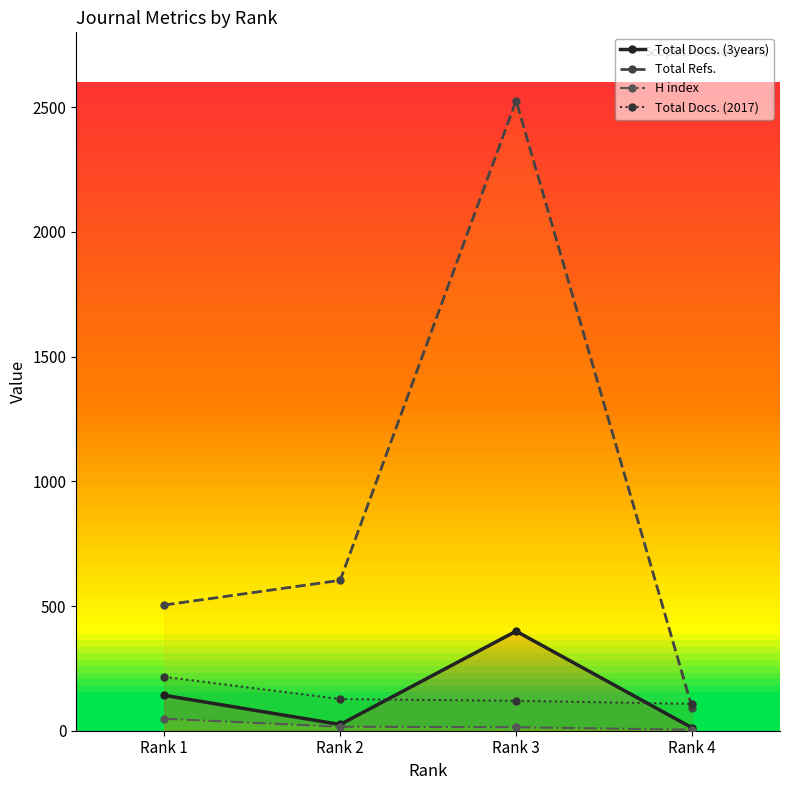

True or false: H index and Total Docs. (2017) cross at least once.

False